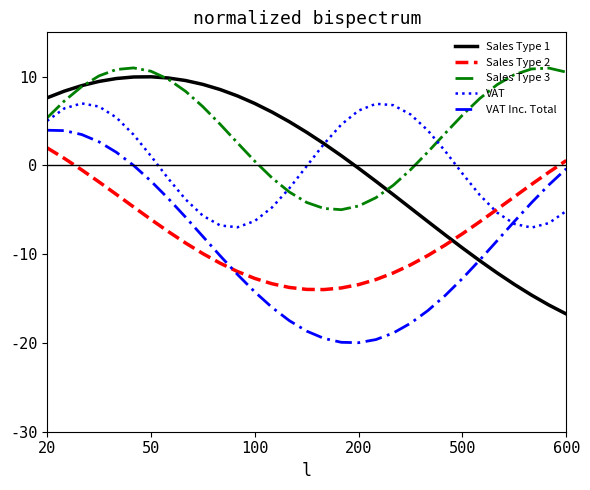

What is the sum of all VAT values?

0.2